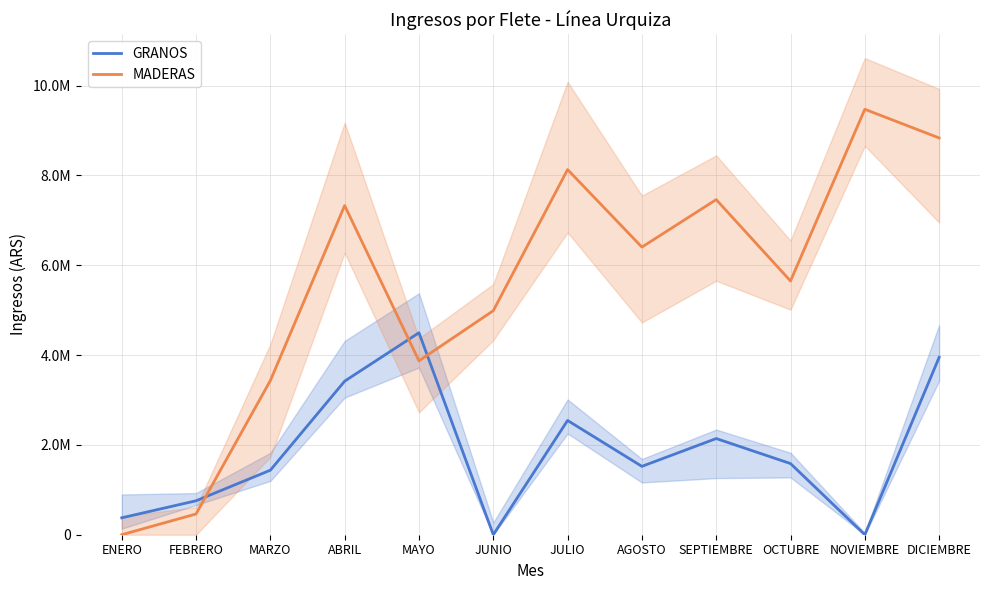

True or false: MADERAS and GRANOS intersect in this chart.

True